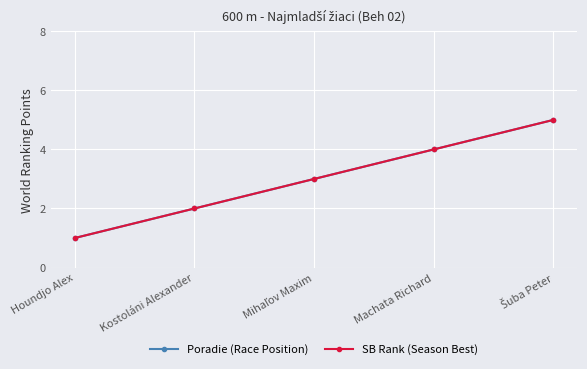

Is this an area chart (filled region under the line)?

No